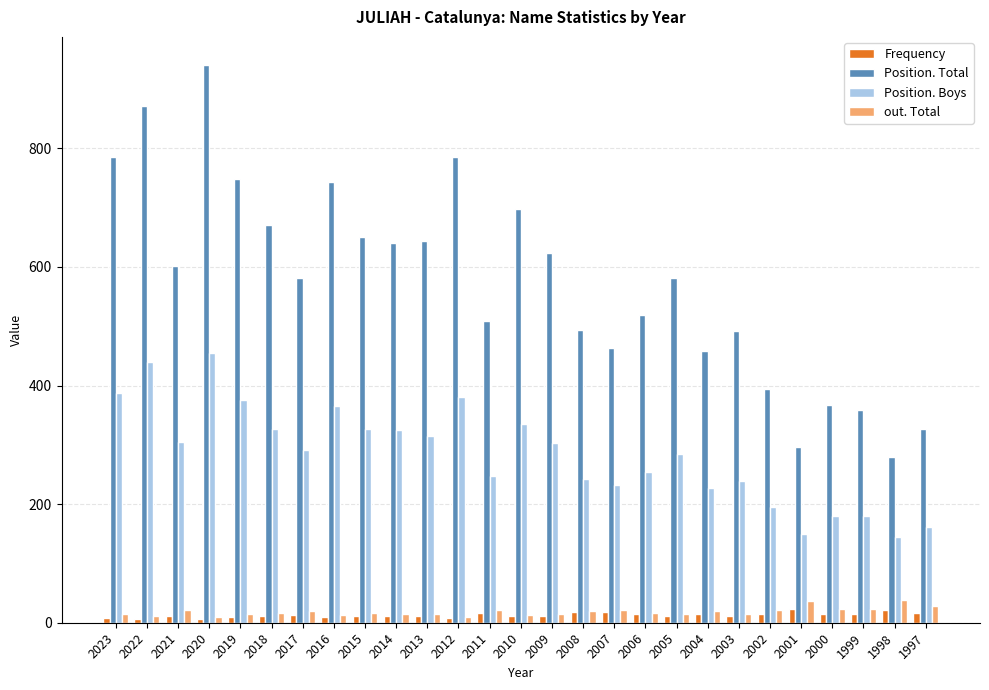

What is the maximum value shown in the chart?

941